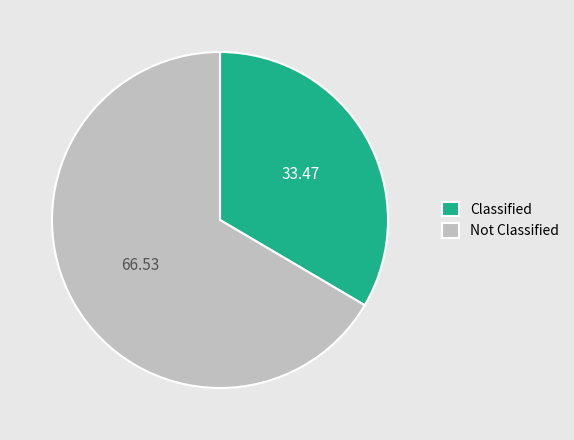

Which category accounts for the majority?

Not Classified